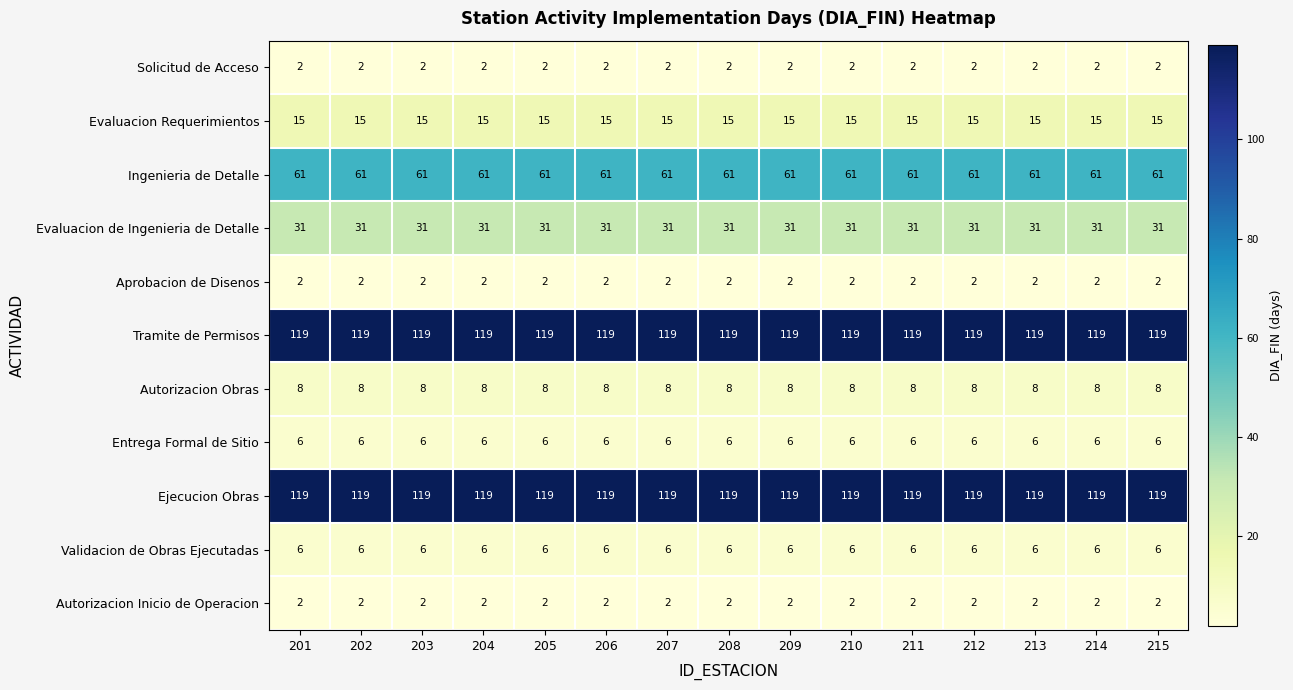

What is the sum of all Tramite de Permisos values?

1785